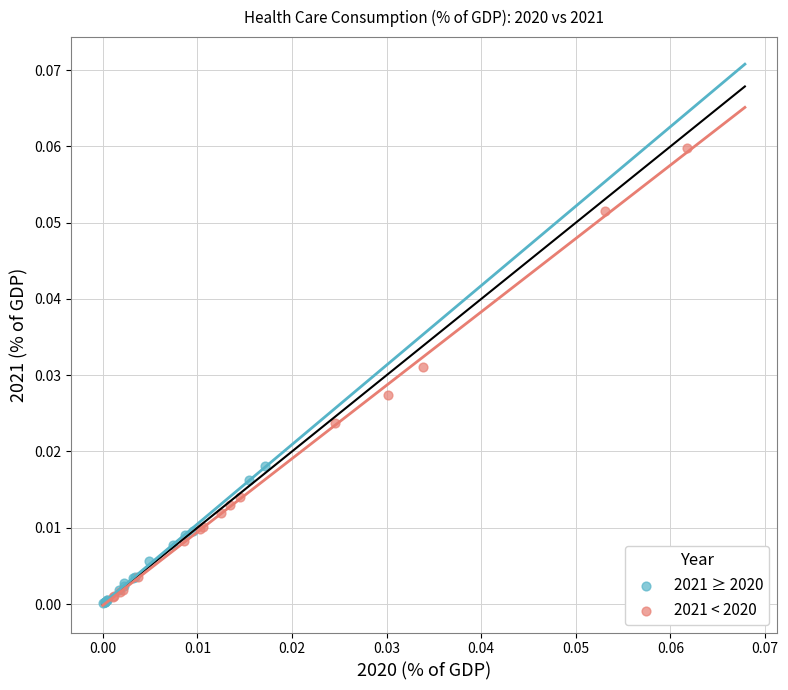

Which series reaches the maximum Y coordinate?

2021 < 2020